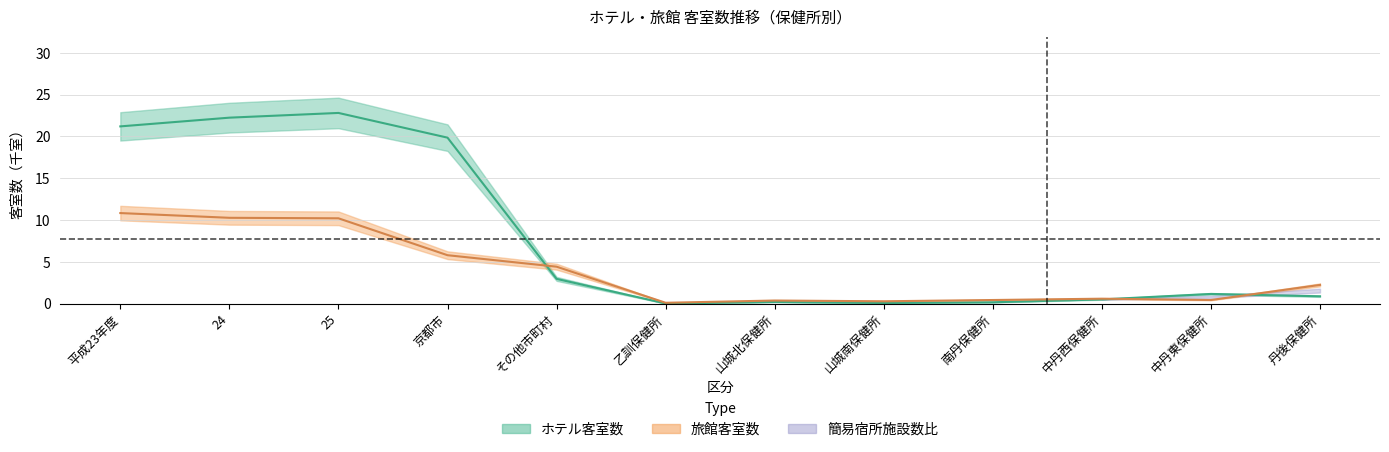

Which category has the highest value in the 旅館客室数 series?

平成23年度